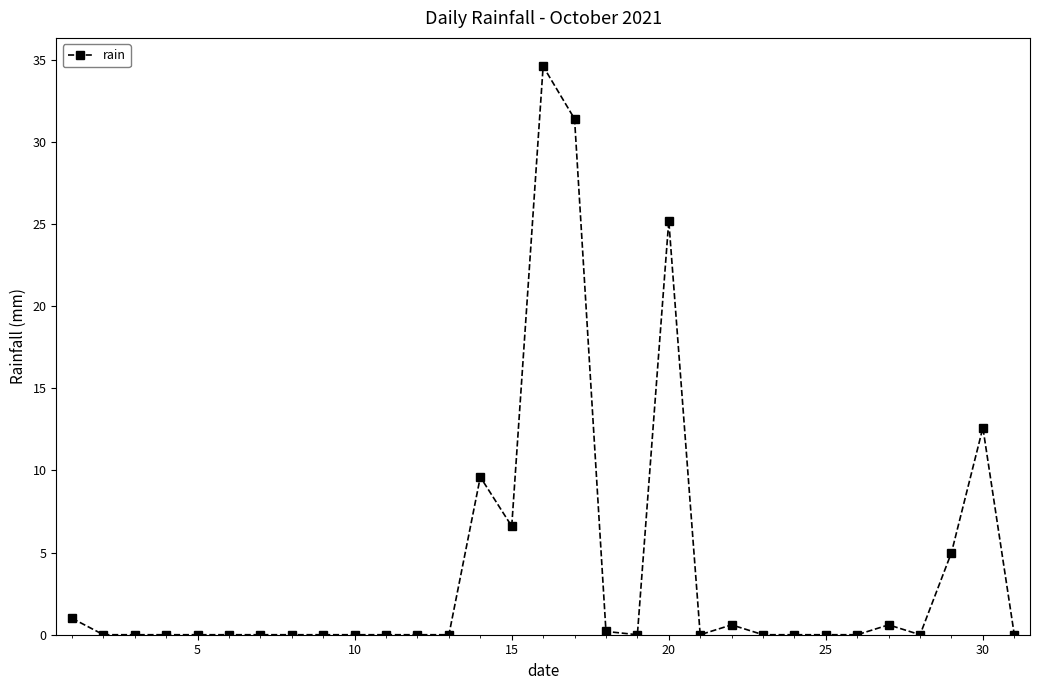

Reading left to right, list all the values displayed in this chart.

1.0	0.0	0.0	0.0	0.0	0.0	0.0	0.0	0.0	0.0	0.0	0.0	0.0	9.6	6.6	34.6	31.4	0.2	0.0	25.2	0.0	0.6	0.0	0.0	0.0	0.0	0.6	0.0	5.0	12.6	0.0